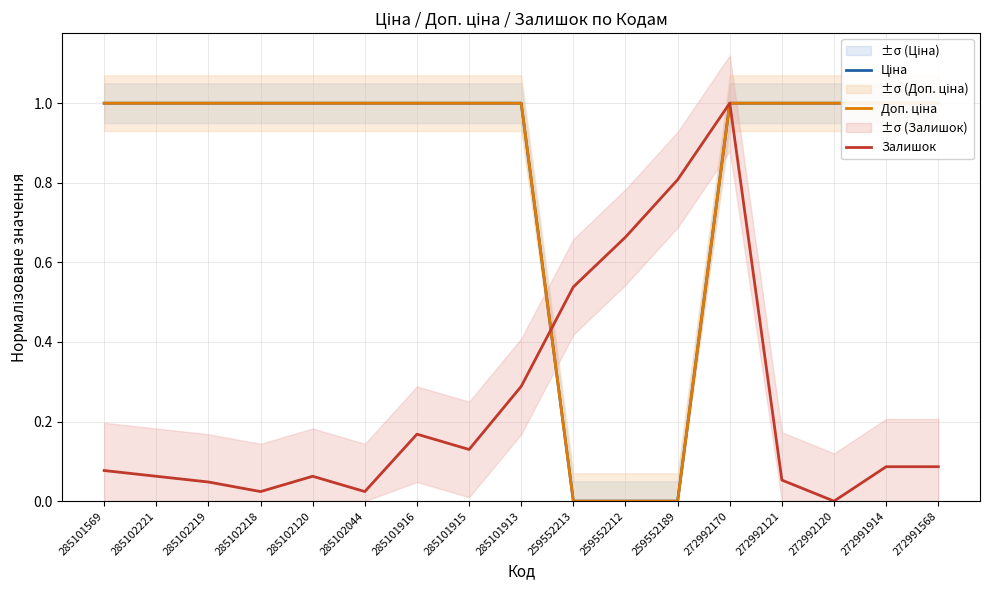

Is it true that Залишок equals 0.0 at 272992121?

False